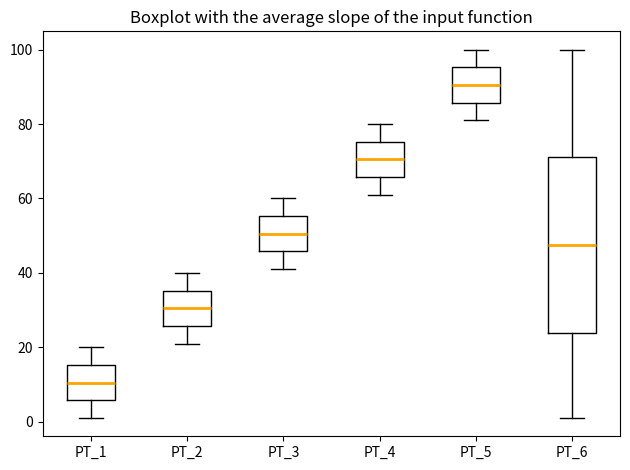

Where is the lower edge of the box for PT_1 on the y-axis? The values are not printed on the chart, so give them approximately, as read against the axis.

6